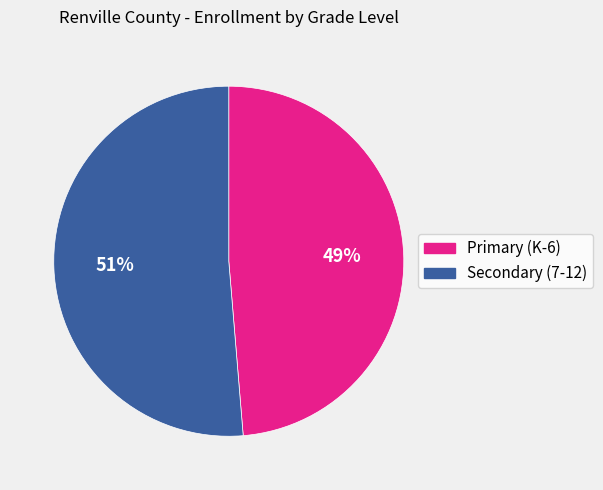

Is the sum of Secondary (7-12) and Primary (K-6) greater than half?

Yes